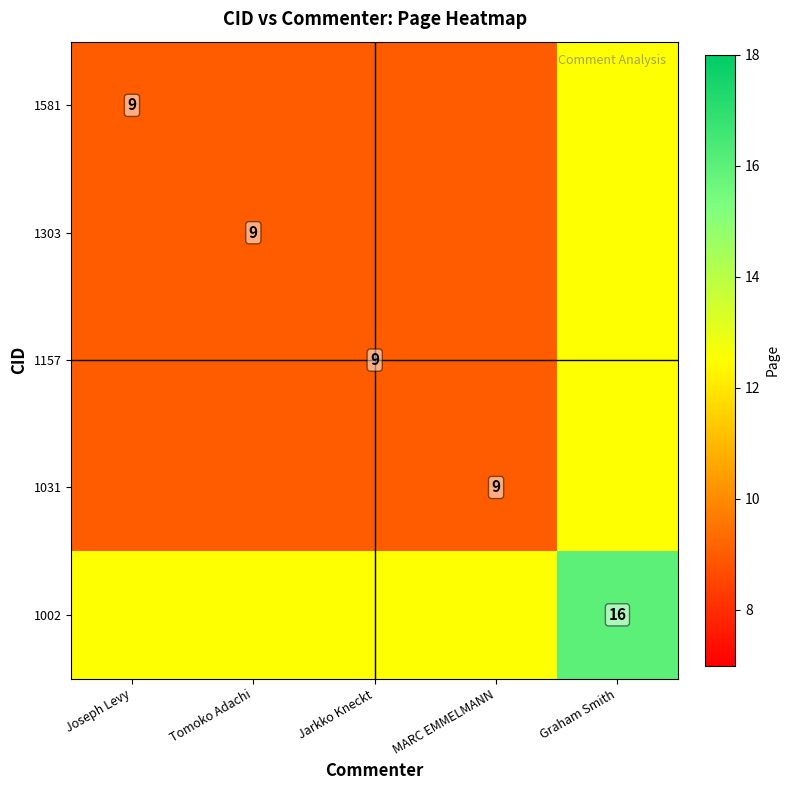

Between Jarkko Kneckt and Graham Smith, which is larger?

Graham Smith